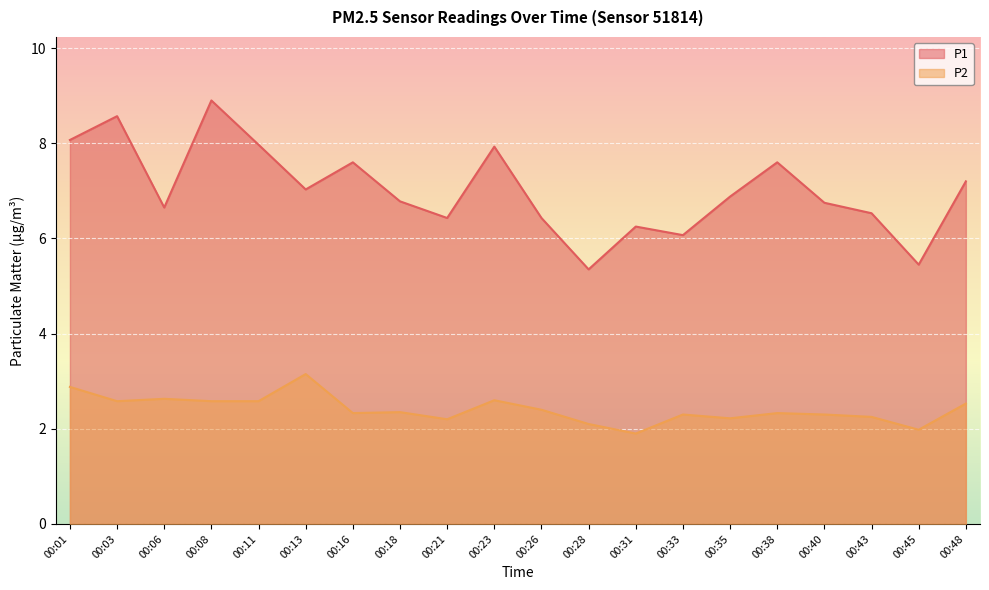

Which series has the largest total across all categories?

P1